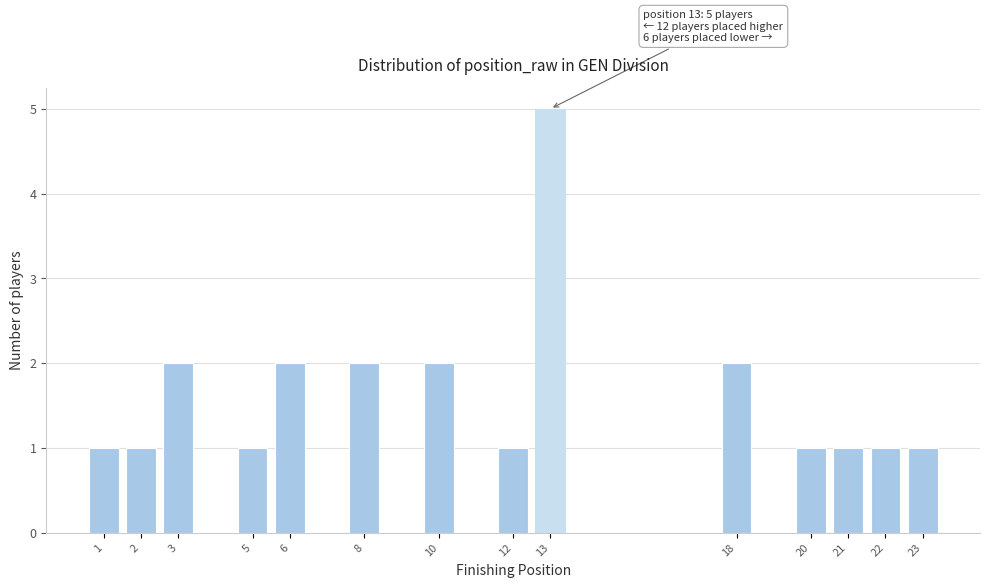

Reading left to right, list all the values displayed in this chart.

1=1	2=1	3=2	5=1	6=2	8=2	10=2	12=1	13=5	18=2	20=1	21=1	22=1	23=1